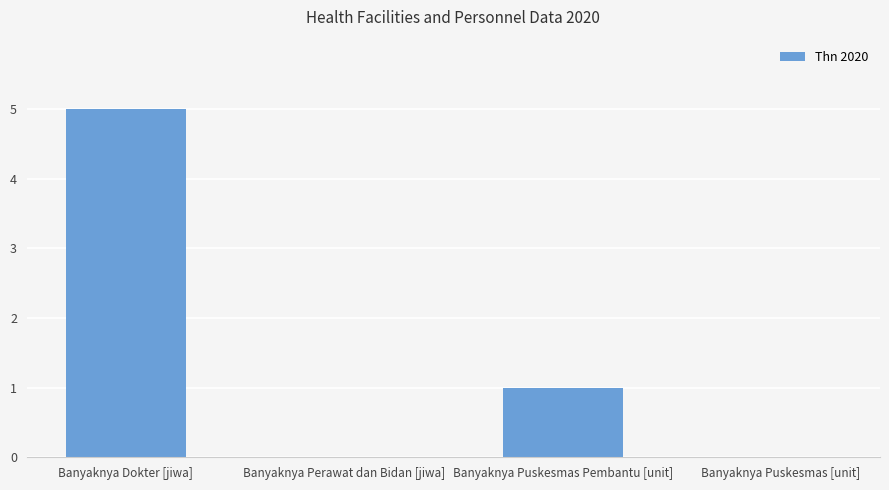

What is the sum of all values?

6